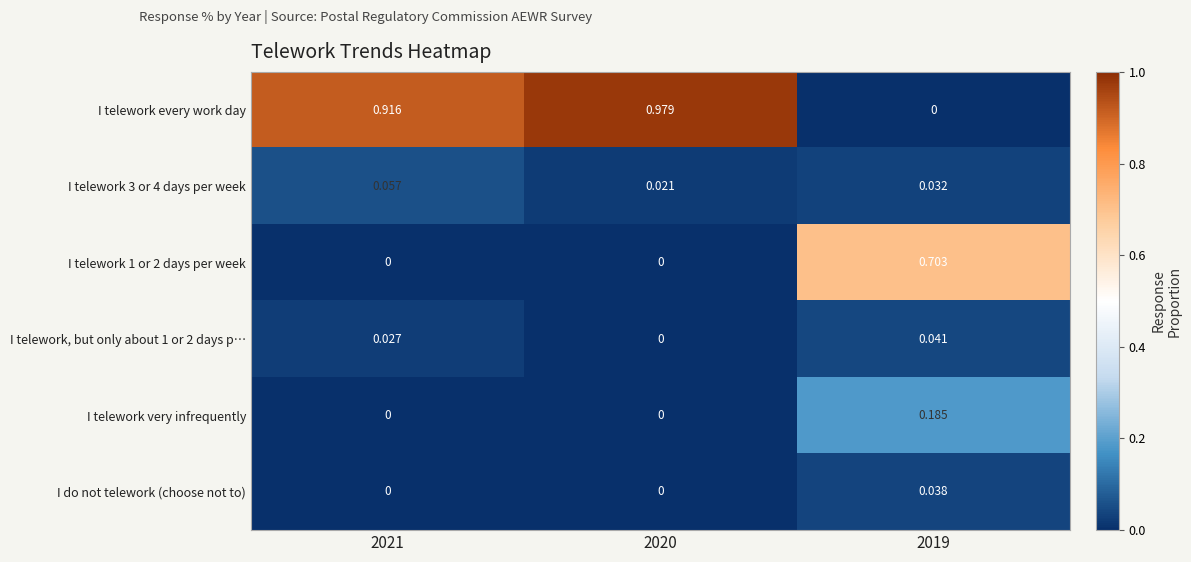

How many values in I telework very infrequently are above zero?

1